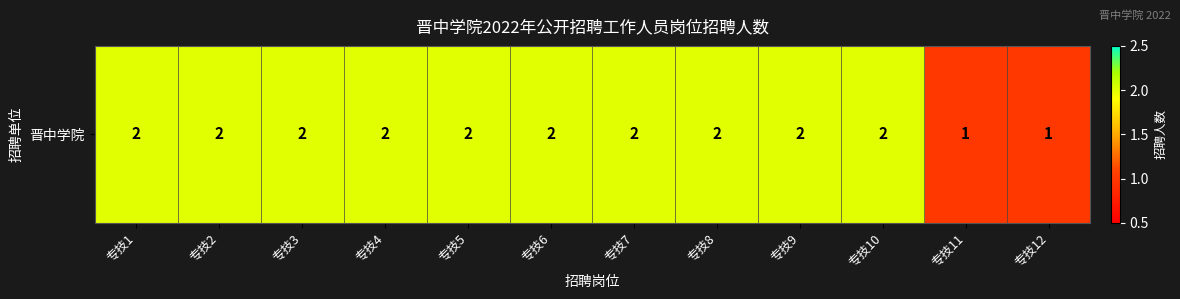

True or false: the data shows 2 at 专技6.

True